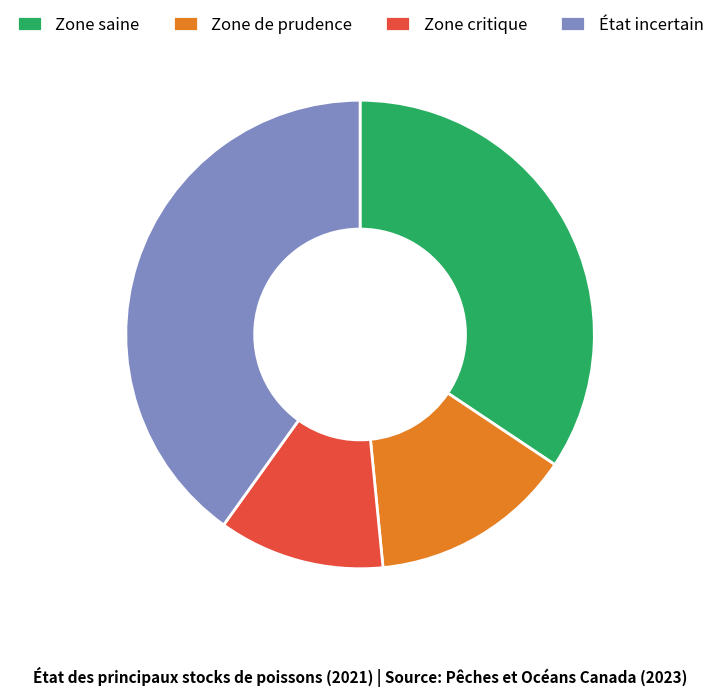

Between Zone critique and Zone saine, which is larger?

Zone saine